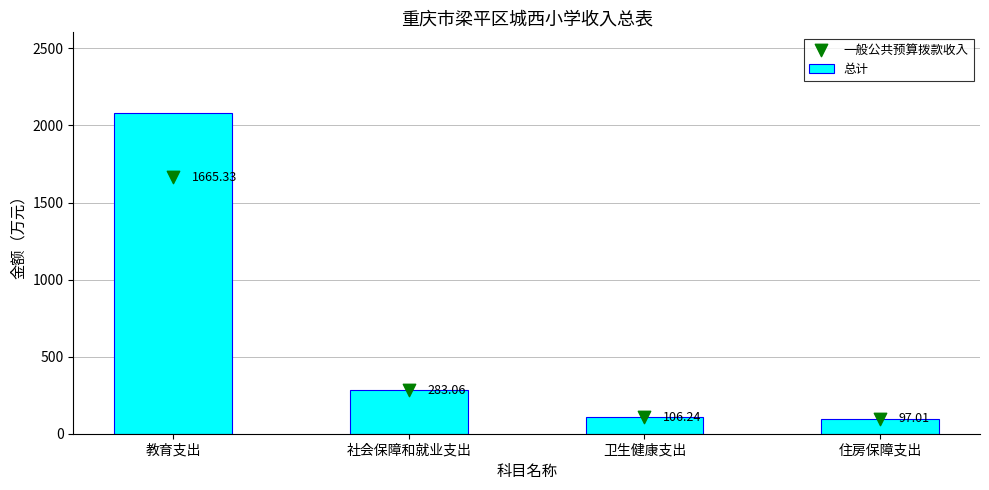

Which series contains the lowest Y value?

总计